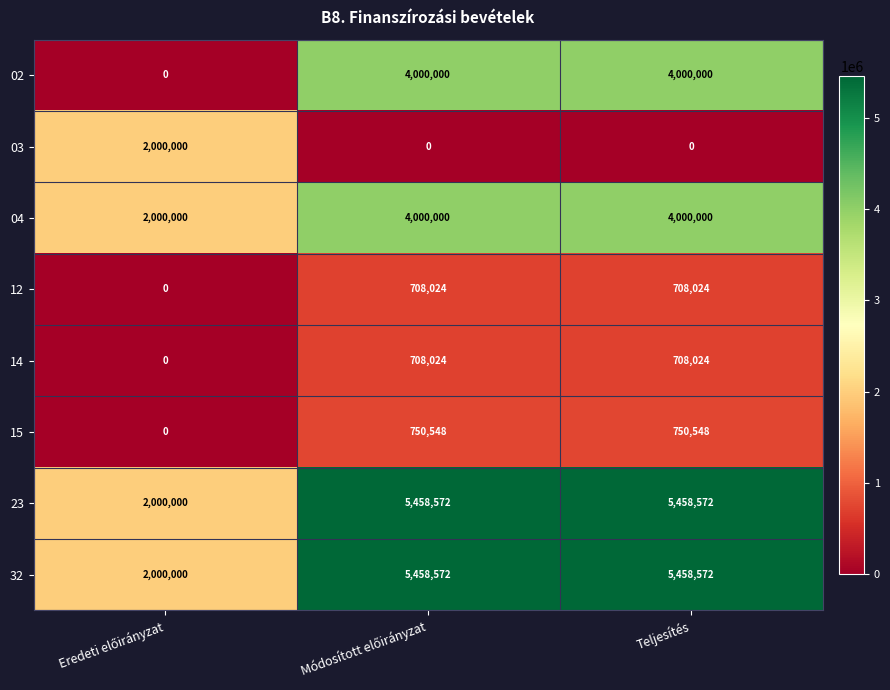

What is the average value of the 14 series?

472016